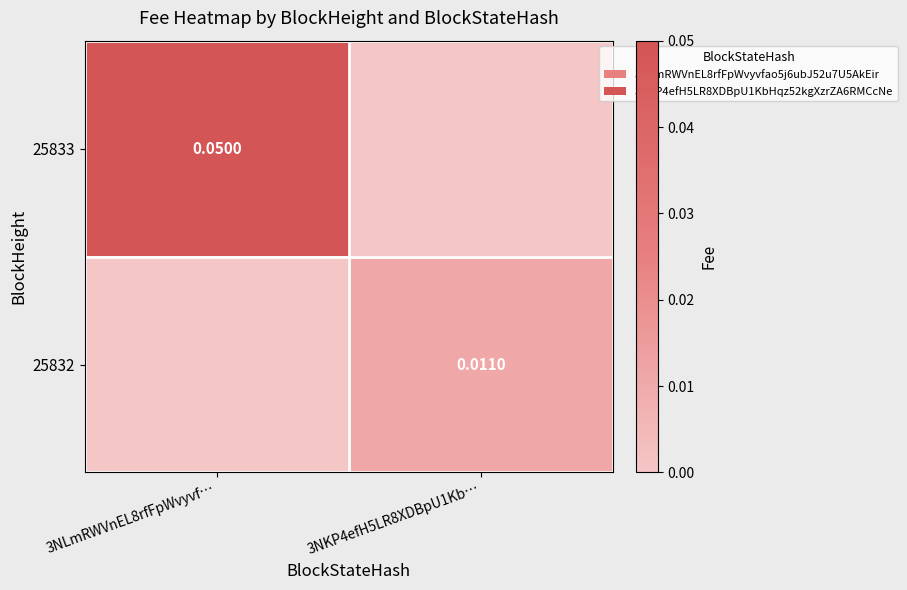

The value of 25833 at 3NKP4efH5LR8XDBpU1Kb… is 0.0. True or false?

True